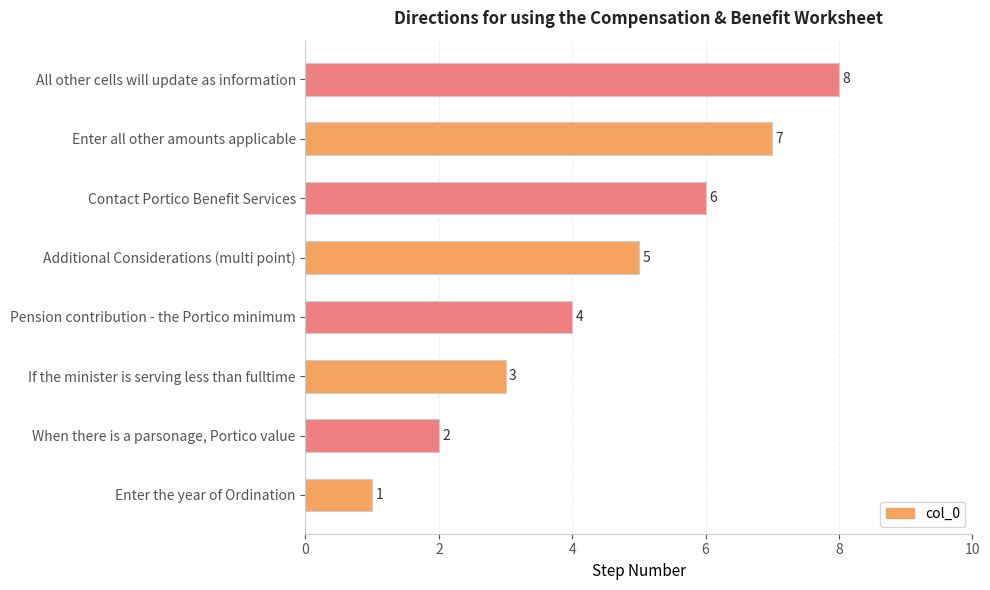

What is the difference between the maximum and minimum values?

7